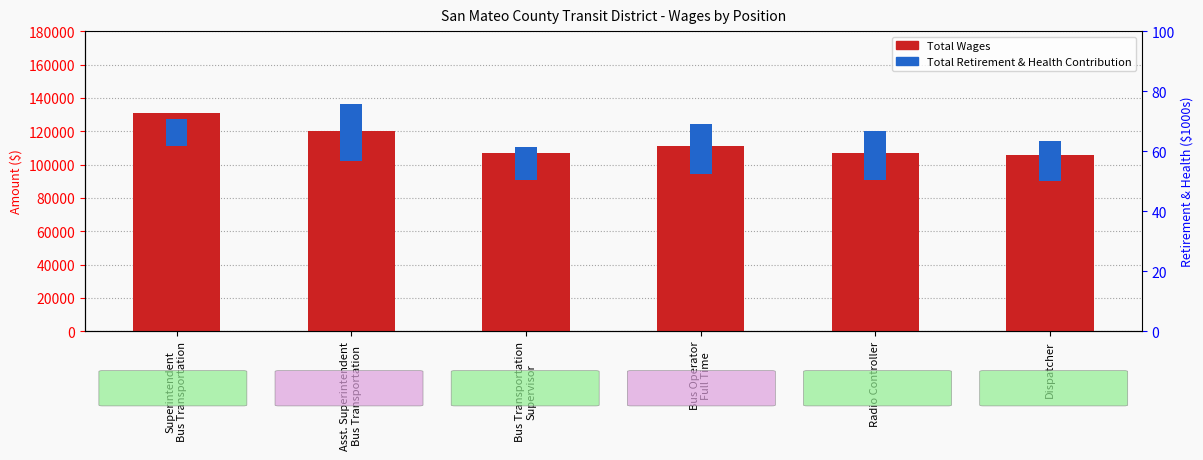

What is the spread (max minus min) of values at Asst. Superintendent
Bus Transportation?

85876